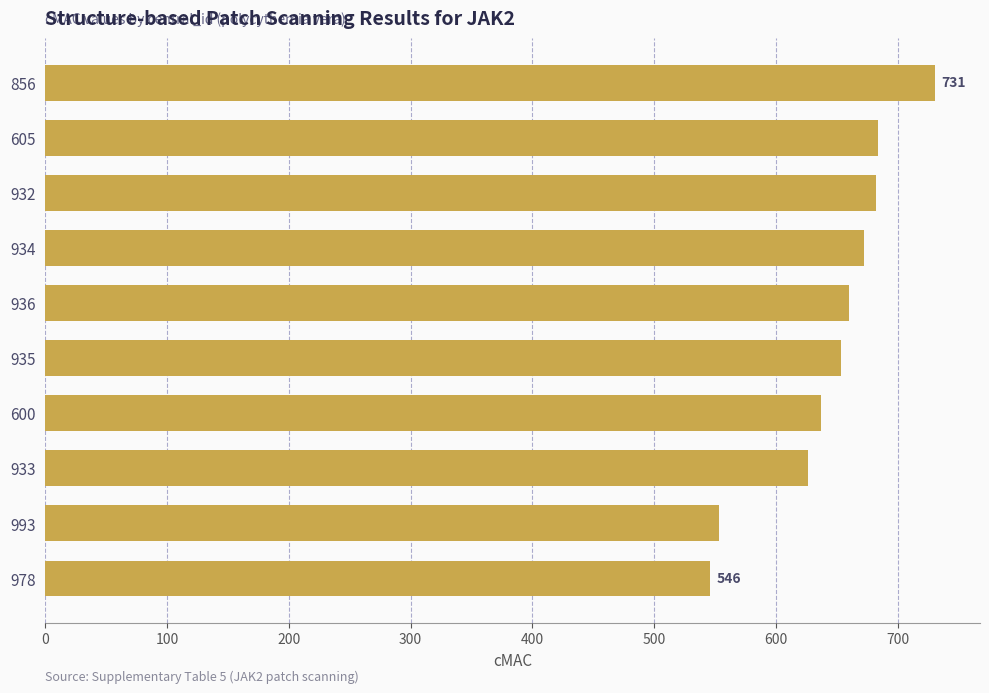

What is the average value?

644